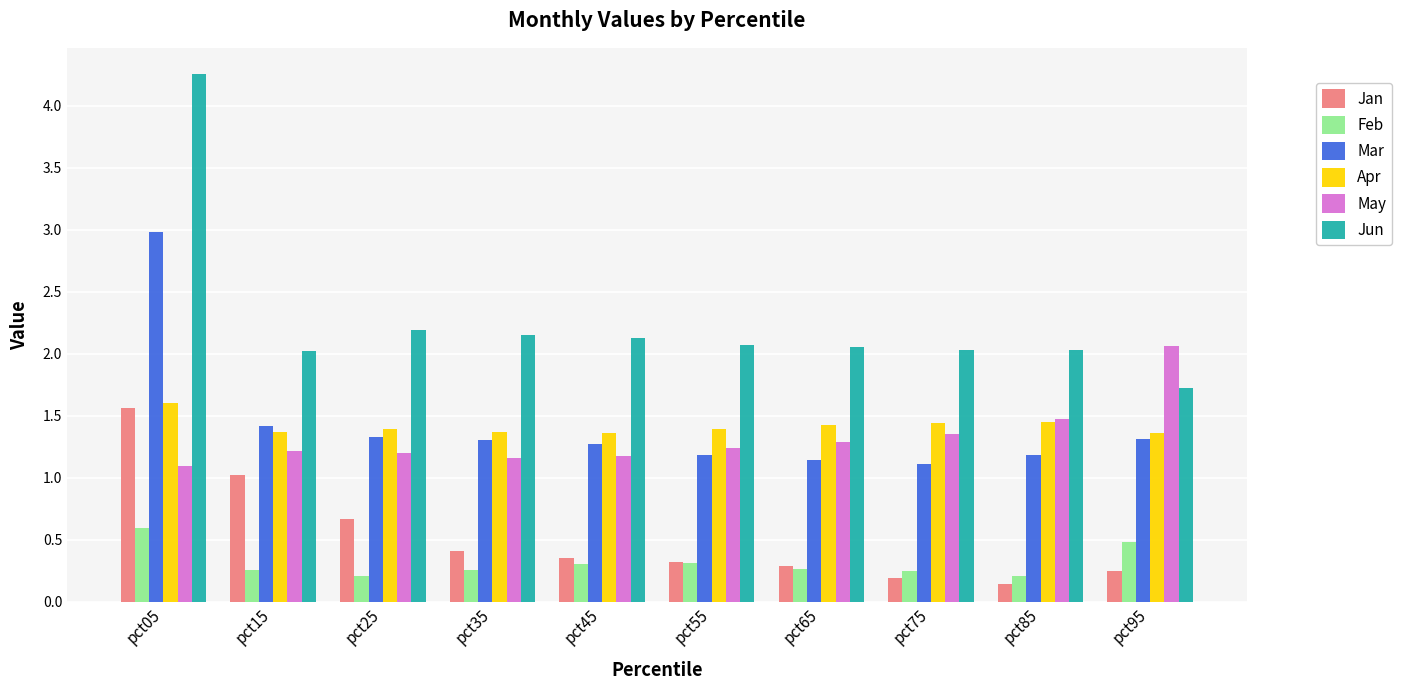

What is the spread (max minus min) of values at pct65?

1.8